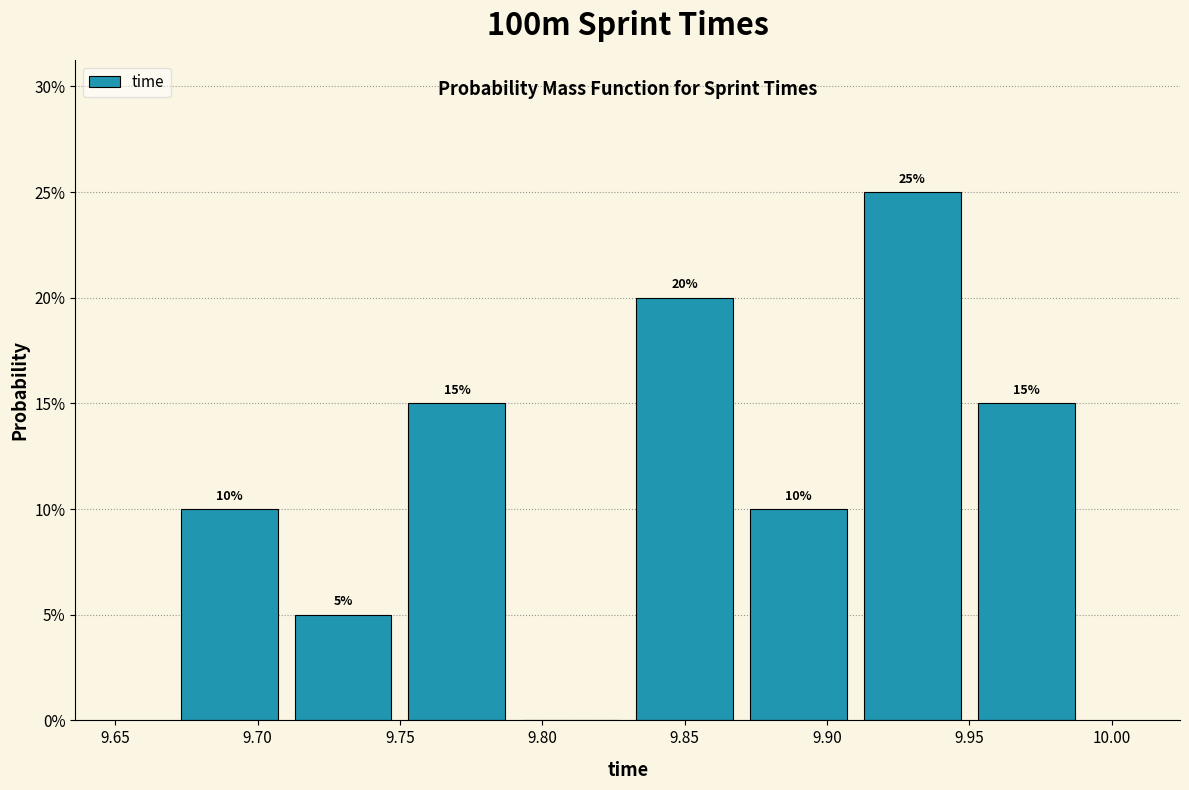

Over which range of the x-axis is the bar tallest?

9.91 to 9.95